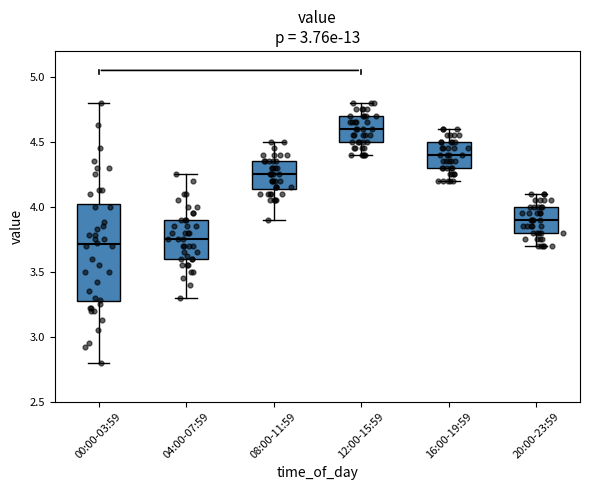

Where is the upper edge of the box for 12:00-15:59 on the y-axis? The values are not printed on the chart, so give them approximately, as read against the axis.

4.70